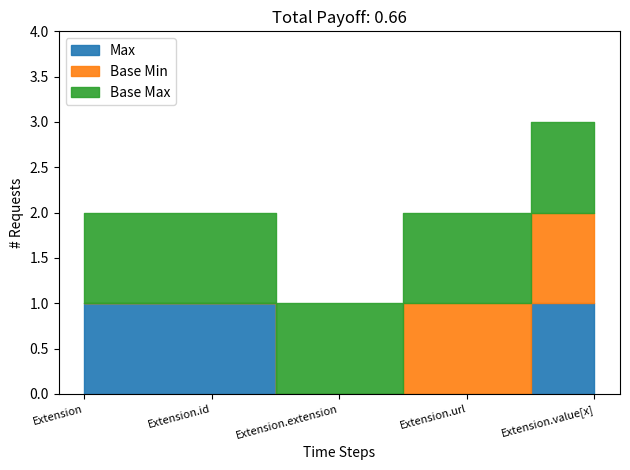

Which series has the largest total across all categories?

Base Max